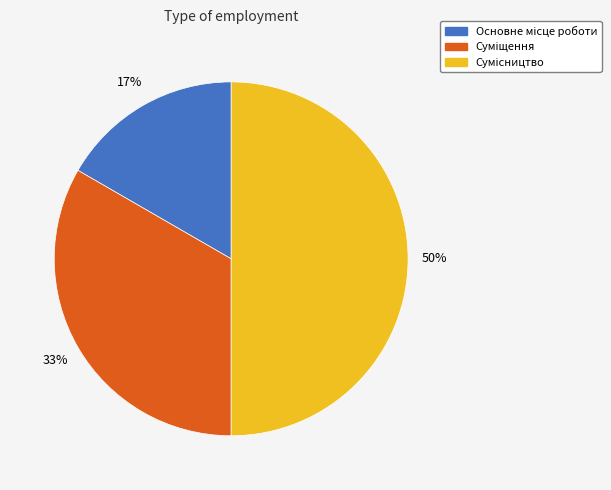

To the nearest percent, what is the difference between the largest and smallest slice percentages?

33%